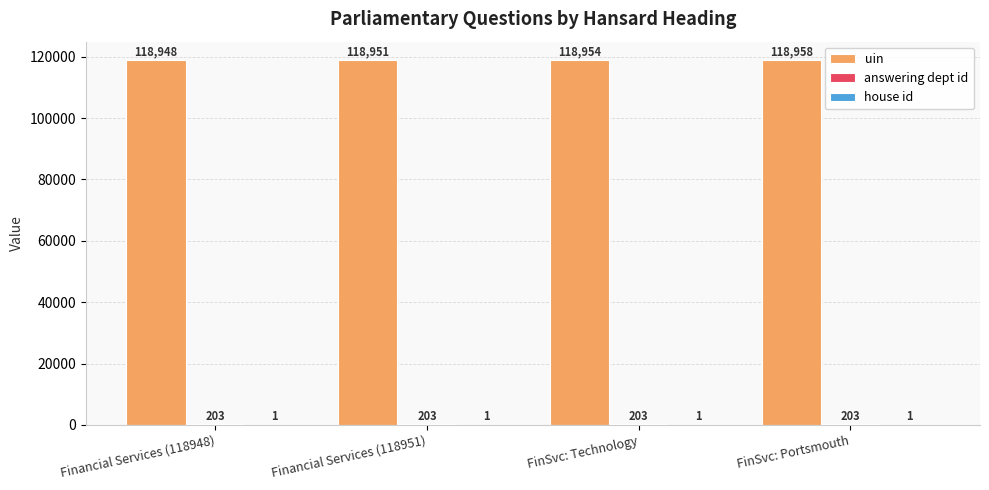

What is the greatest value displayed?

118958